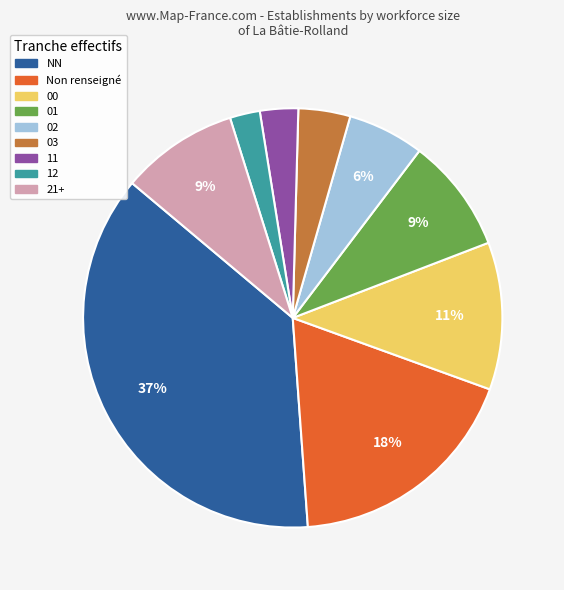

To the nearest percent, what is the difference between the largest and smallest slice percentages?

35%